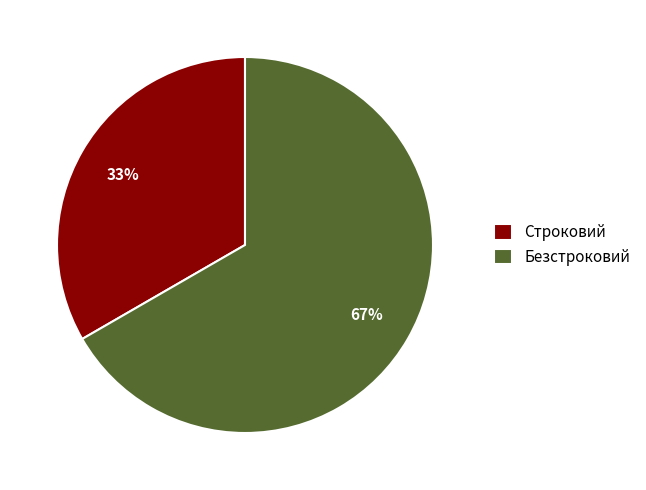

Combined, do Безстроковий and Строковий account for over 50%?

Yes